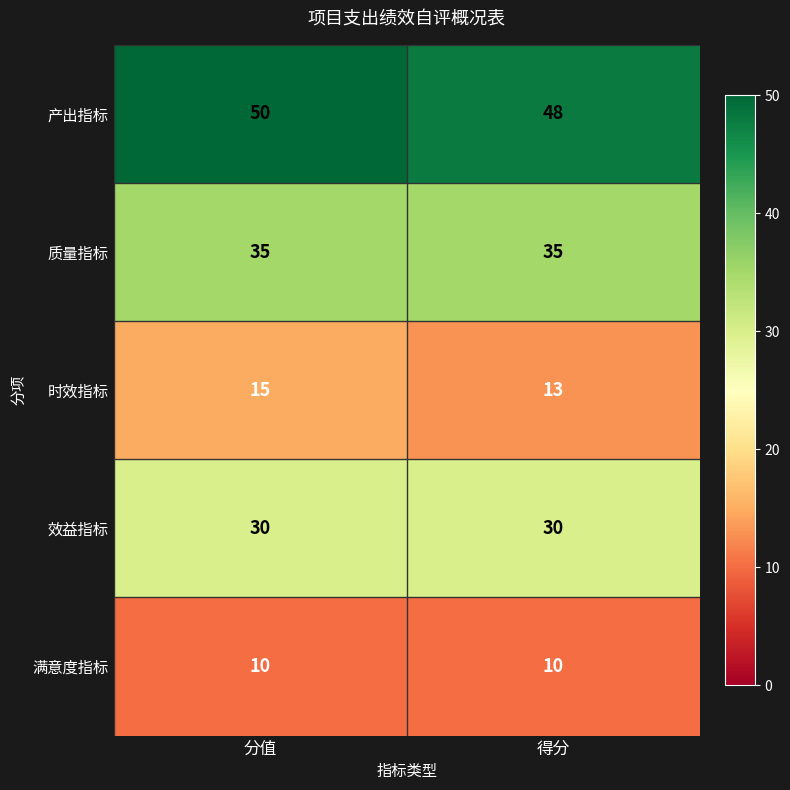

How many categories are shown in the chart?

2